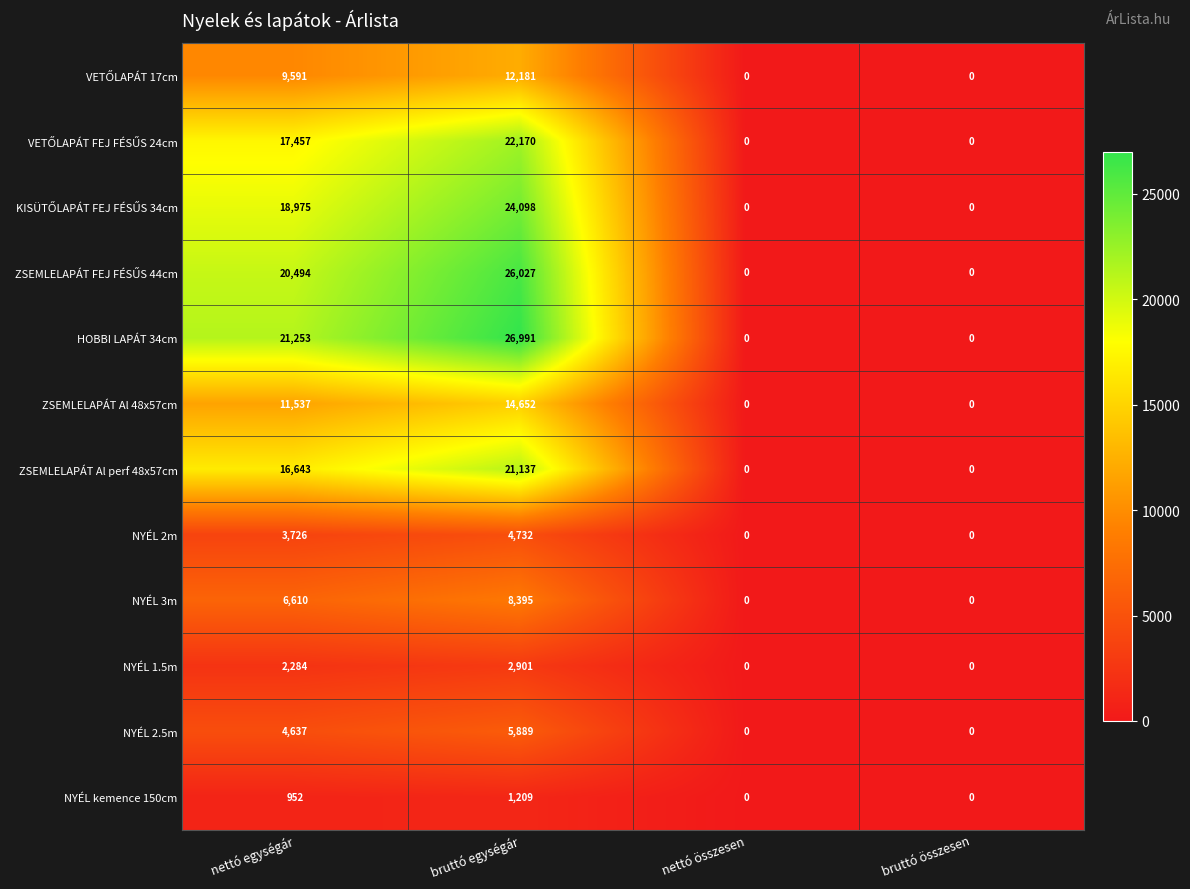

The HOBBI LAPÁT 34cm series shows -17797 at bruttó összesen. True or false?

False